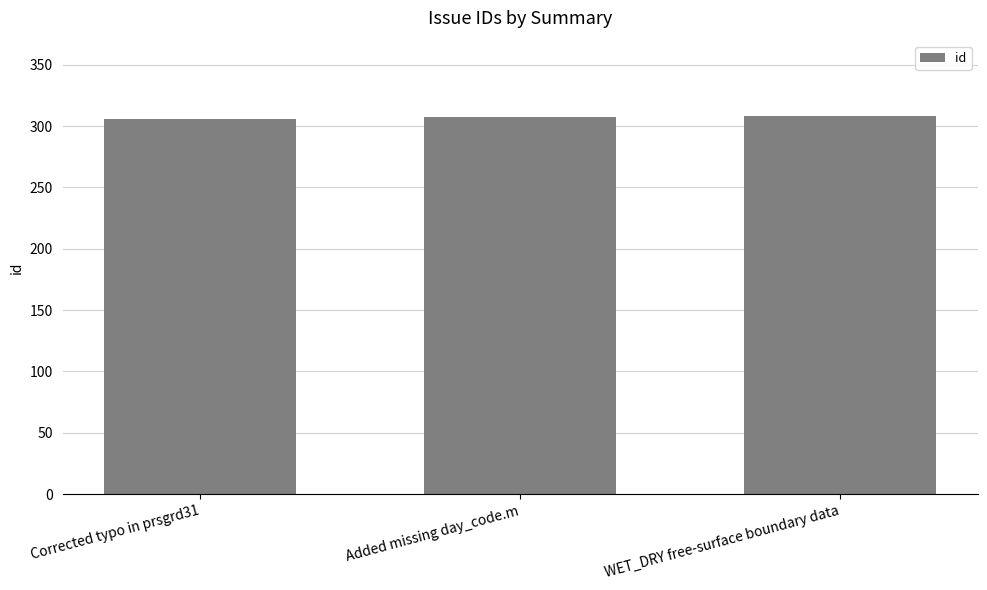

What is the smallest value displayed?

306